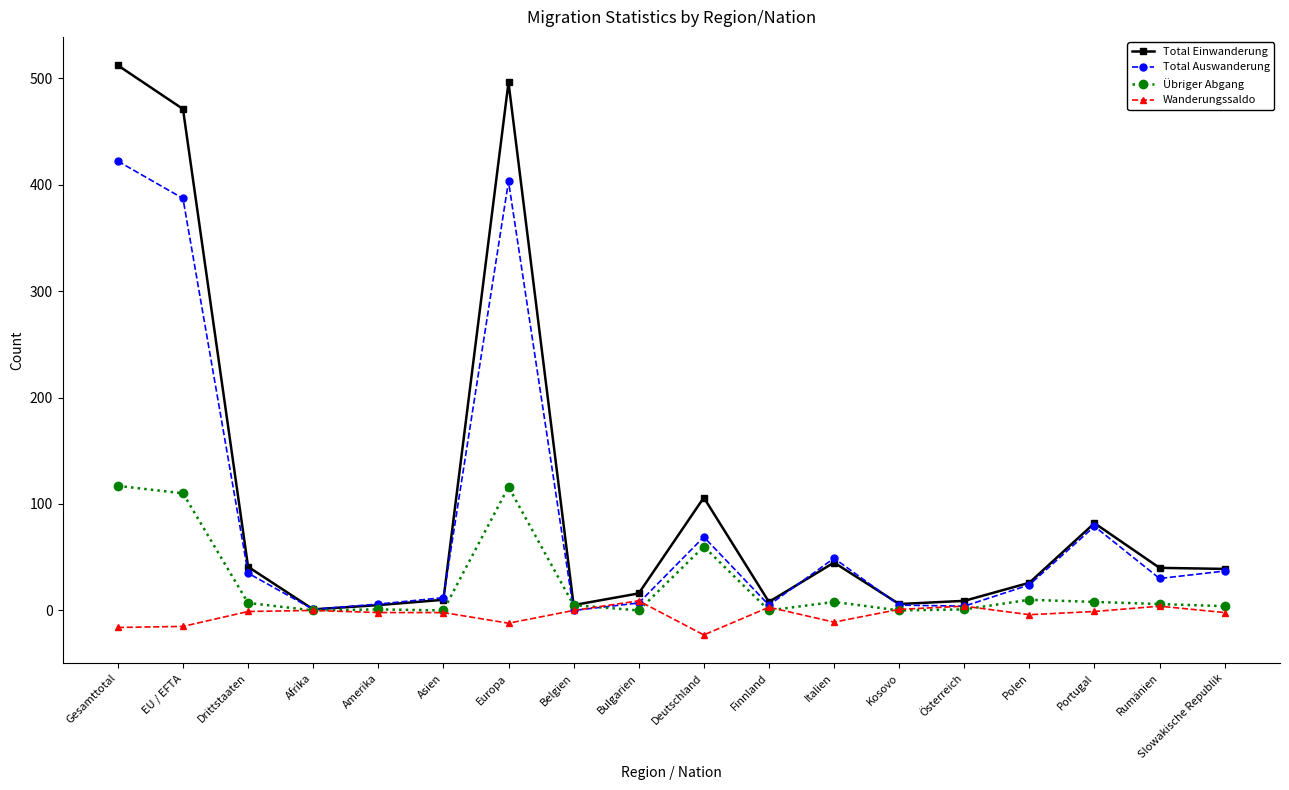

What is the label of the 4th point from the right?

Polen